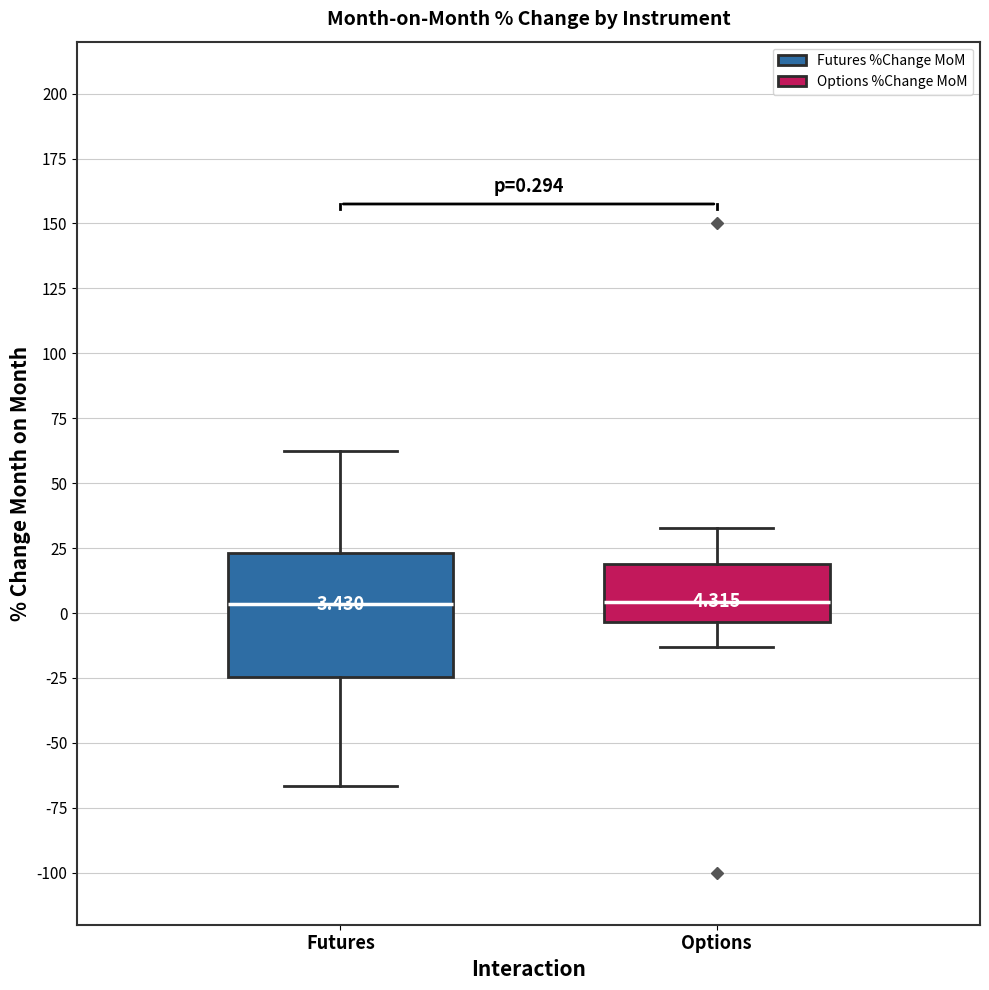

Which box is the tallest, from its lower edge to its upper edge?

Futures